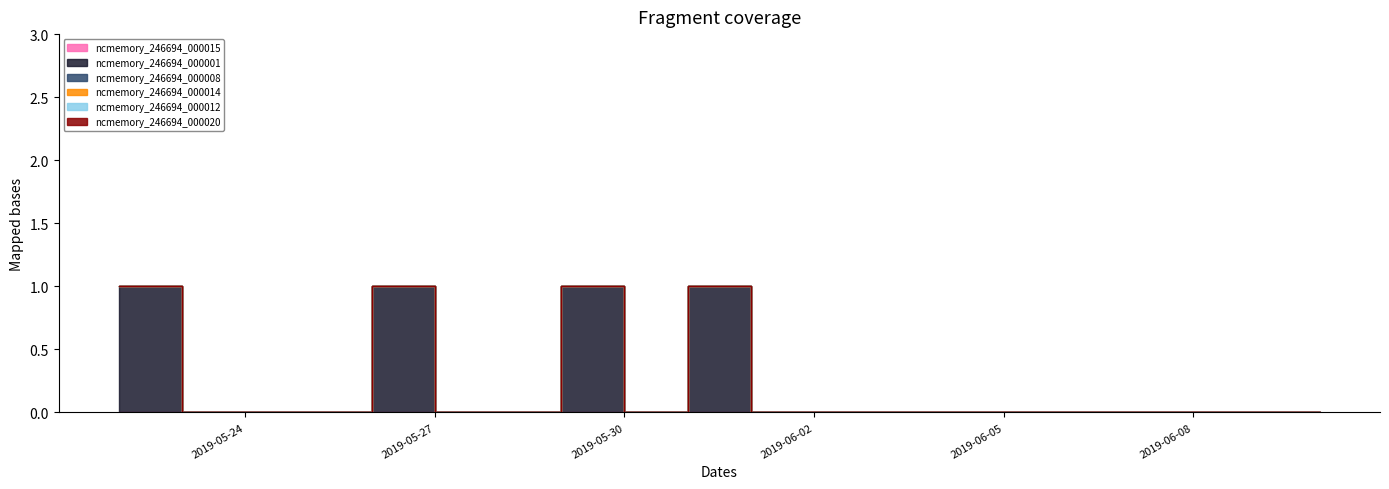

At which category does the chart reach its peak across all series?

2019-05-22